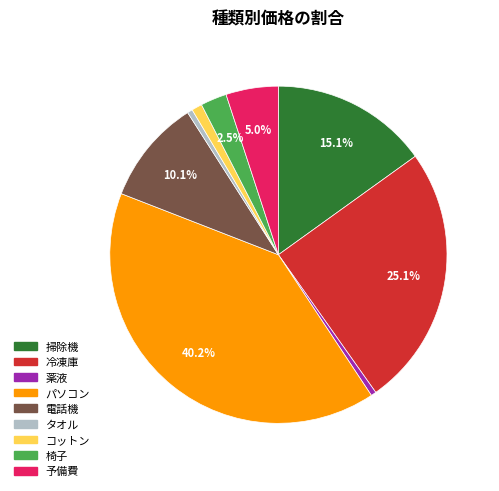

Does パソコン represent more than half of the total?

No